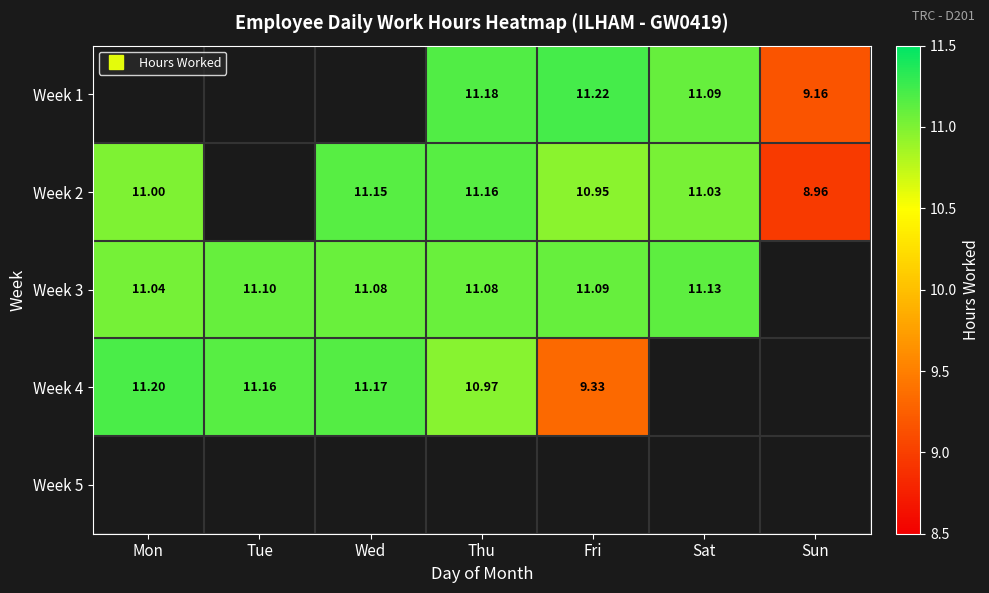

Count the number of data series in this chart.

5